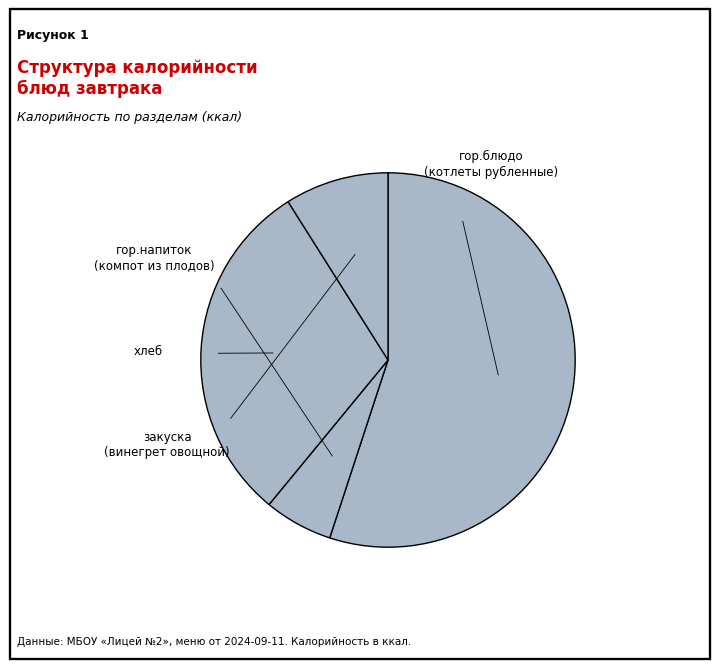

How many slices are in this pie chart?

4